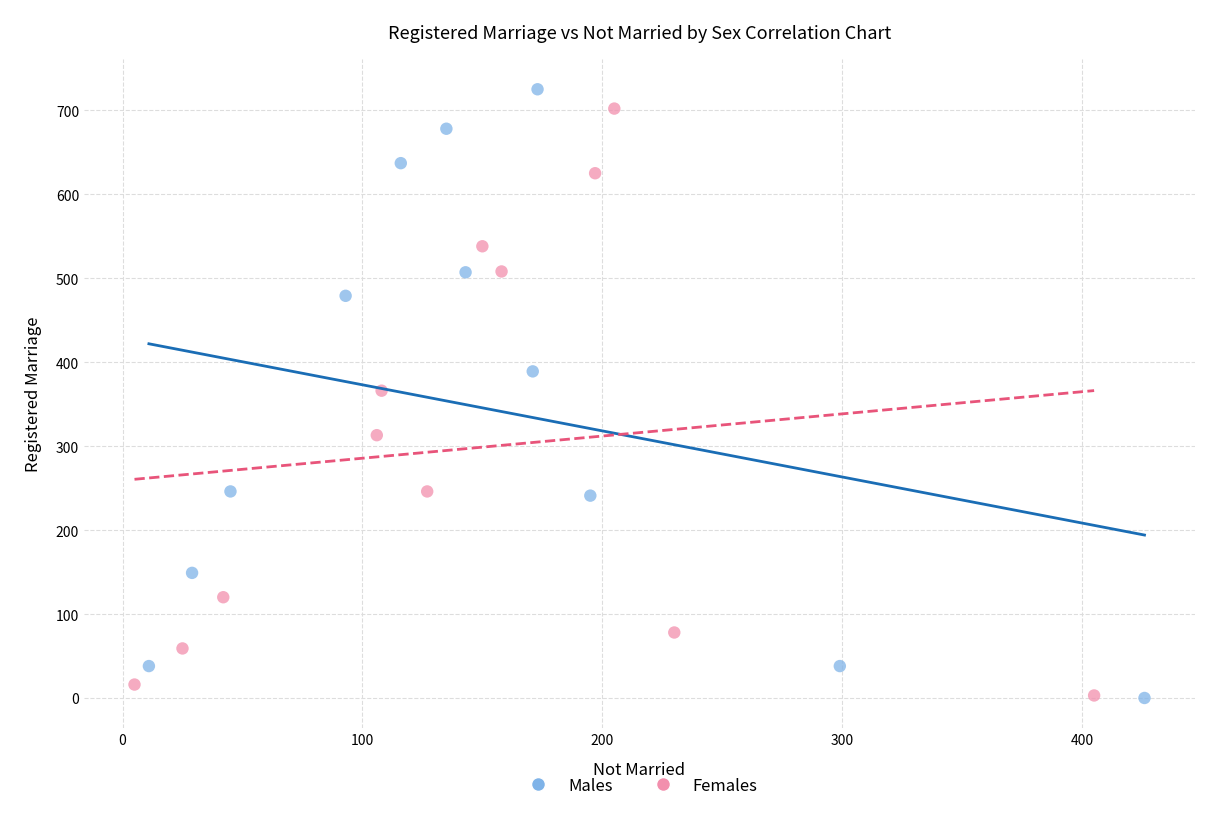

Which series has the widest spread of Y values?

Males